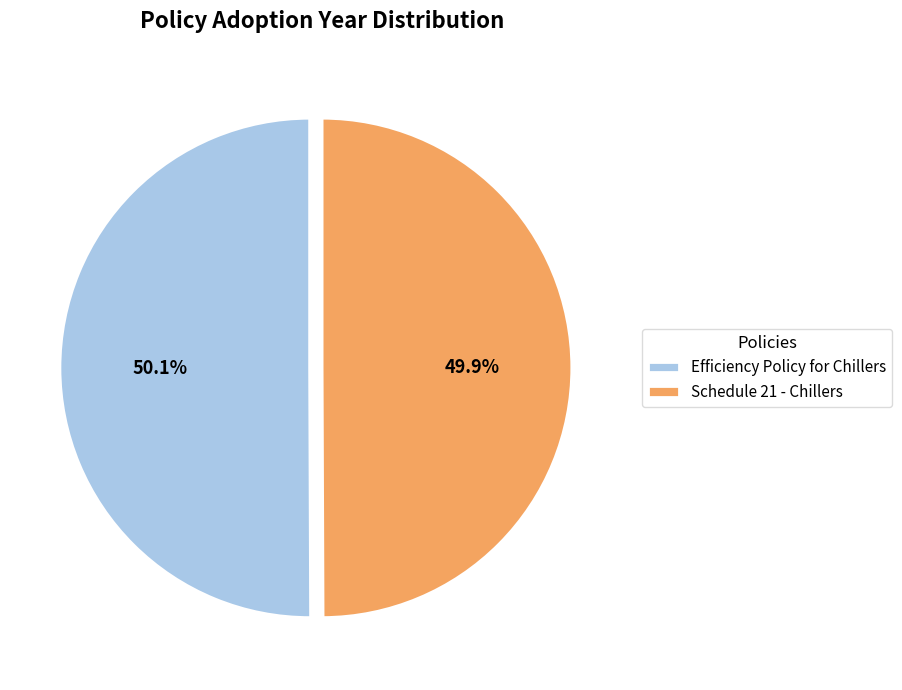

What percentage is the Efficiency Policy for Chillers slice, to the nearest percent?

50%